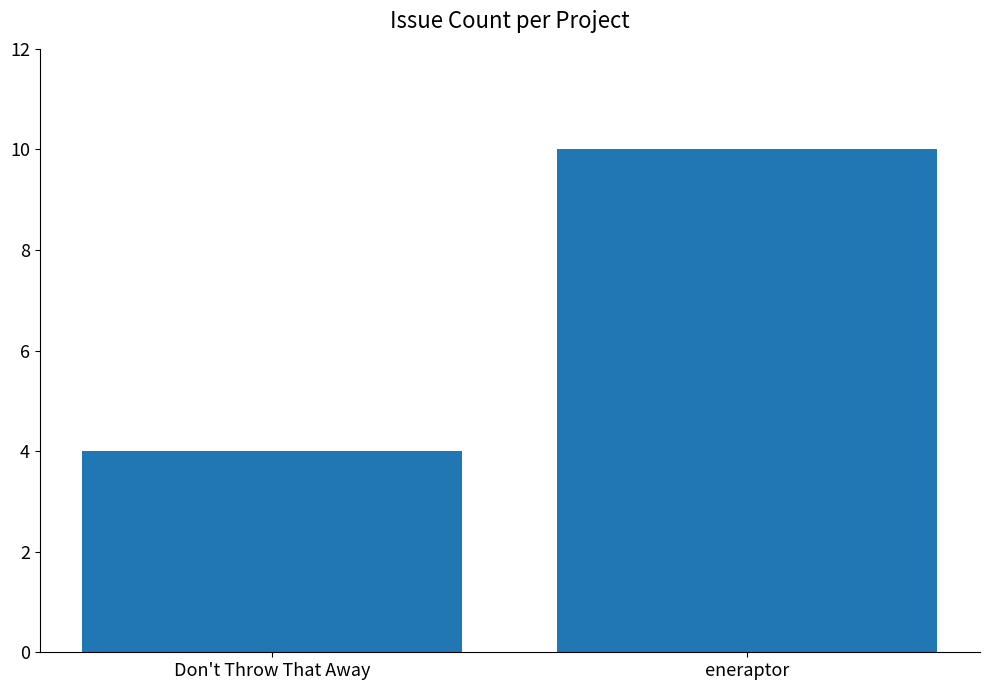

Between eneraptor and Don't Throw That Away, which is larger?

eneraptor